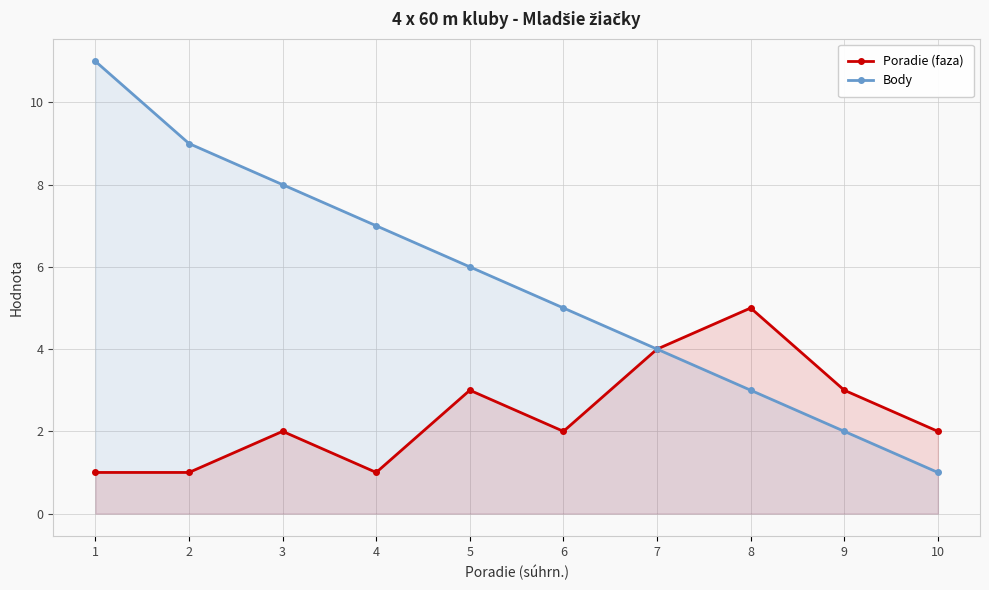

What is the smallest value displayed?

1